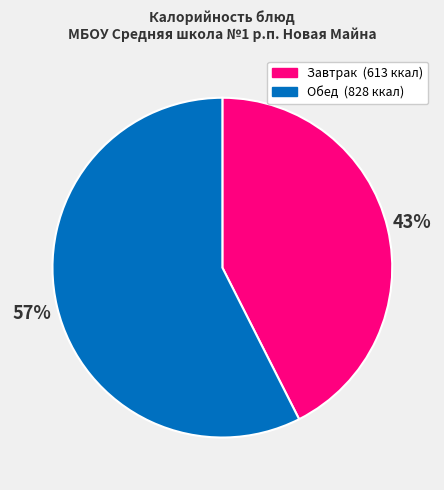

To the nearest percent, what is the average slice percentage?

50%